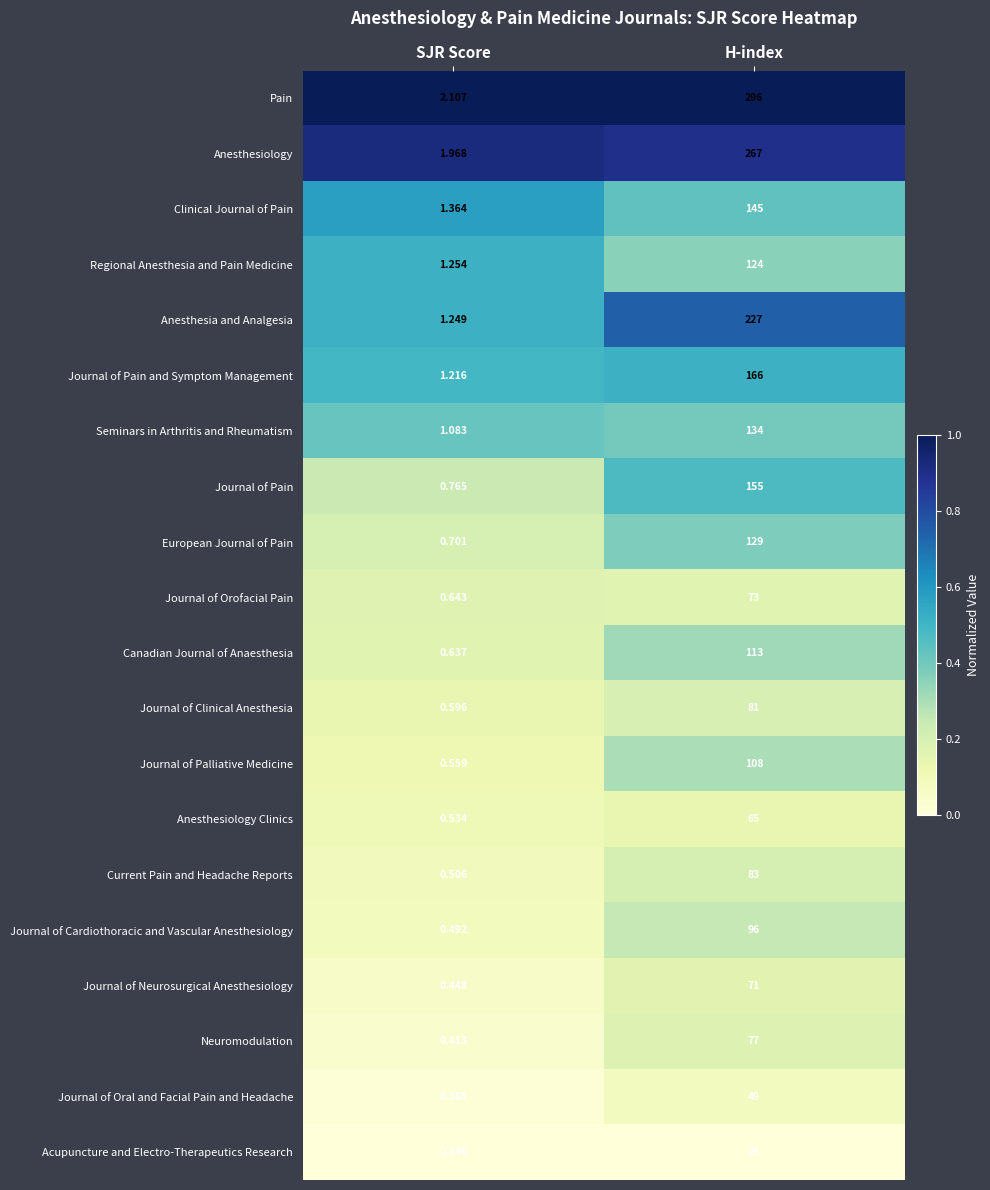

At which category is the sum across all series the highest?

H-index